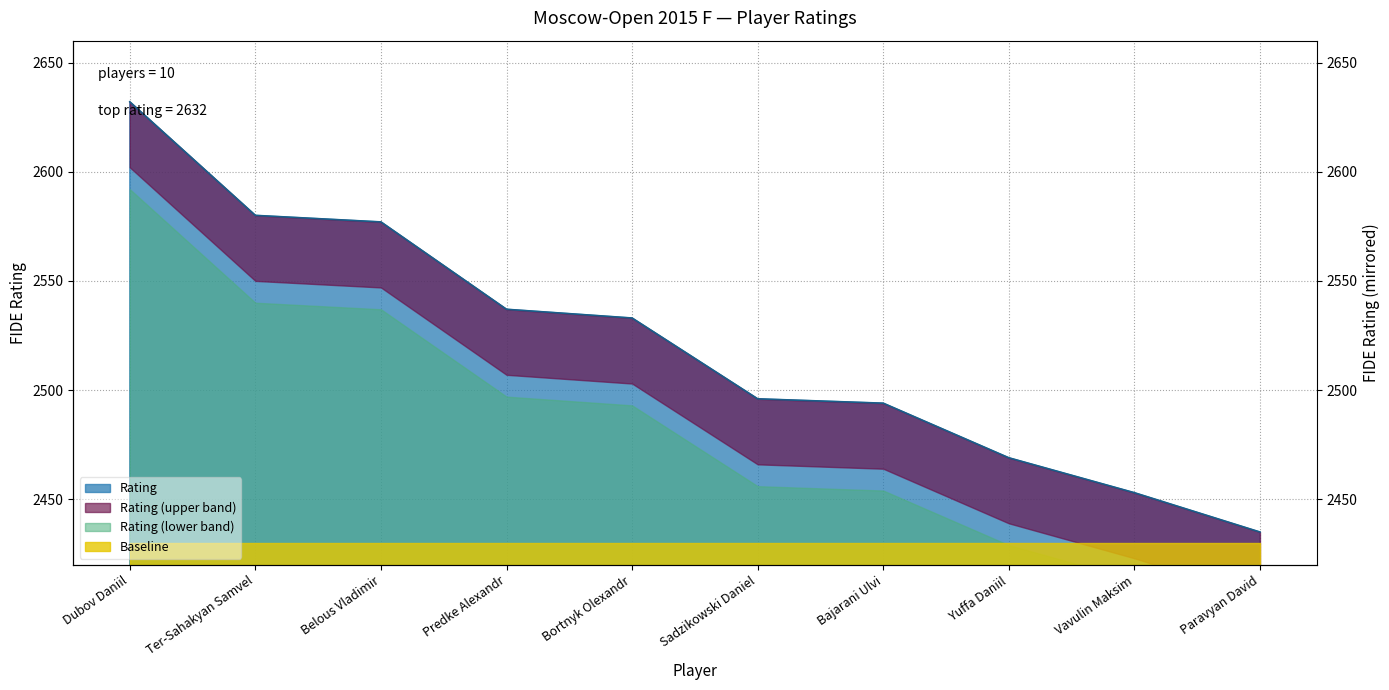

List the labels in order of value, largest first.

Dubov Daniil, Ter-Sahakyan Samvel, Belous Vladimir, Predke Alexandr, Bortnyk Olexandr, Sadzikowski Daniel, Bajarani Ulvi, Yuffa Daniil, Vavulin Maksim, Paravyan David